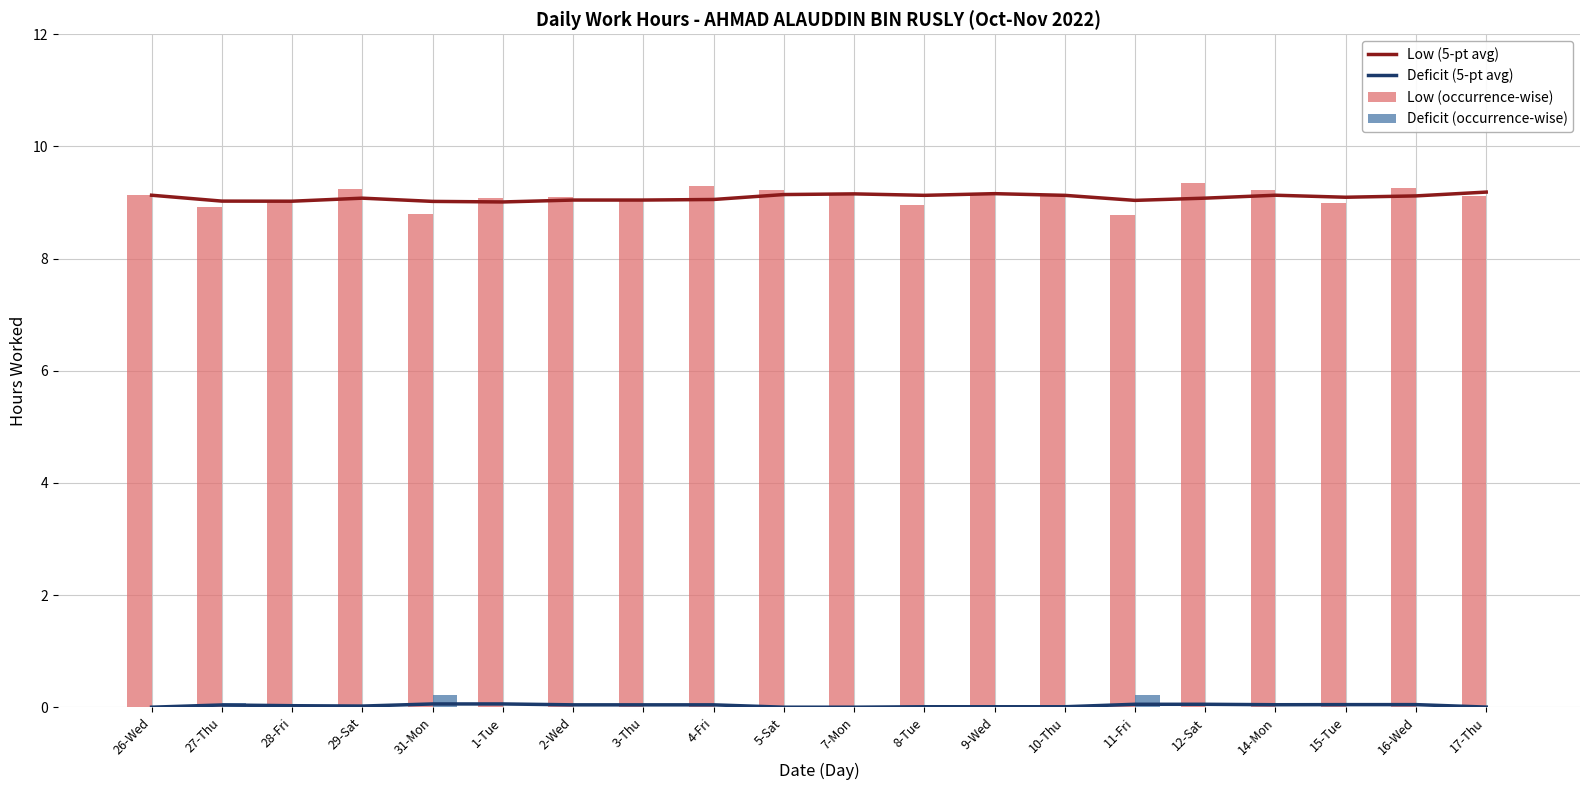

Reading left to right, what are all the values shown in this chart?

Low (5-pt avg): 26-Wed=9.1	27-Thu=9.0	28-Fri=9.0	29-Sat=9.1	31-Mon=9.0	1-Tue=9.0	2-Wed=9.0	3-Thu=9.0	4-Fri=9.1	5-Sat=9.1	7-Mon=9.2	8-Tue=9.1	9-Wed=9.2	10-Thu=9.1	11-Fri=9.0	12-Sat=9.1	14-Mon=9.1	15-Tue=9.1	16-Wed=9.1	17-Thu=9.2
Deficit (5-pt avg): 26-Wed=0.0	27-Thu=0.0	28-Fri=0.0	29-Sat=0.0	31-Mon=0.1	1-Tue=0.1	2-Wed=0.0	3-Thu=0.0	4-Fri=0.0	5-Sat=0.0	7-Mon=0.0	8-Tue=0.0	9-Wed=0.0	10-Thu=0.0	11-Fri=0.1	12-Sat=0.1	14-Mon=0.0	15-Tue=0.0	16-Wed=0.0	17-Thu=0.0
Low (occurrence-wise): 26-Wed=9.1	27-Thu=8.9	28-Fri=9.0	29-Sat=9.2	31-Mon=8.8	1-Tue=9.1	2-Wed=9.1	3-Thu=9.0	4-Fri=9.3	5-Sat=9.2	7-Mon=9.1	8-Tue=9.0	9-Wed=9.2	10-Thu=9.1	11-Fri=8.8	12-Sat=9.3	14-Mon=9.2	15-Tue=9.0	16-Wed=9.3	17-Thu=9.1
Deficit (occurrence-wise): 26-Wed=0.0	27-Thu=0.1	28-Fri=0.0	29-Sat=0.0	31-Mon=0.2	1-Tue=0.0	2-Wed=0.0	3-Thu=0.0	4-Fri=0.0	5-Sat=0.0	7-Mon=0.0	8-Tue=0.0	9-Wed=0.0	10-Thu=0.0	11-Fri=0.2	12-Sat=0.0	14-Mon=0.0	15-Tue=0.0	16-Wed=0.0	17-Thu=0.0